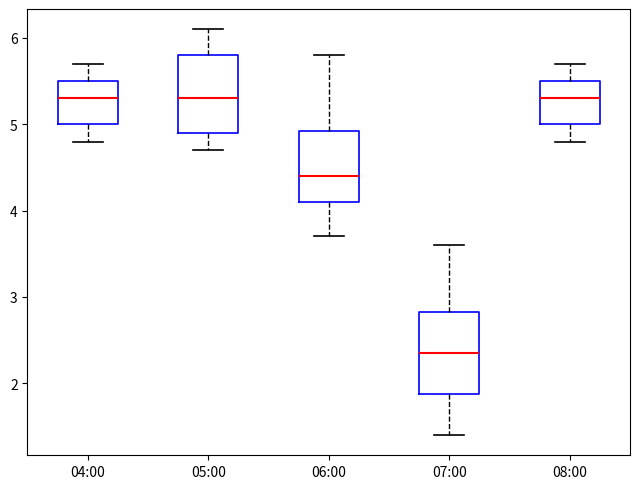

Reading left to right, read every box against the y-axis: the position of its median line, the range the box covers, and the ends of its whiskers. The values are not printed on the chart, so give them approximately, as read against the axis.

04:00: median 5.3, box 5.0 to 5.5, whiskers 4.8 to 5.7
05:00: median 5.3, box 4.9 to 5.8, whiskers 4.7 to 6.1
06:00: median 4.4, box 4.1 to 4.9, whiskers 3.7 to 5.8
07:00: median 2.4, box 1.9 to 2.8, whiskers 1.4 to 3.6
08:00: median 5.3, box 5.0 to 5.5, whiskers 4.8 to 5.7